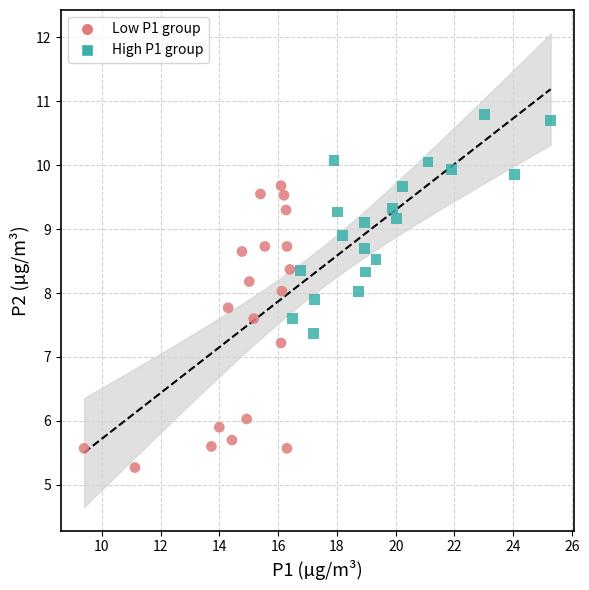

Which series reaches the maximum Y coordinate?

High P1 group